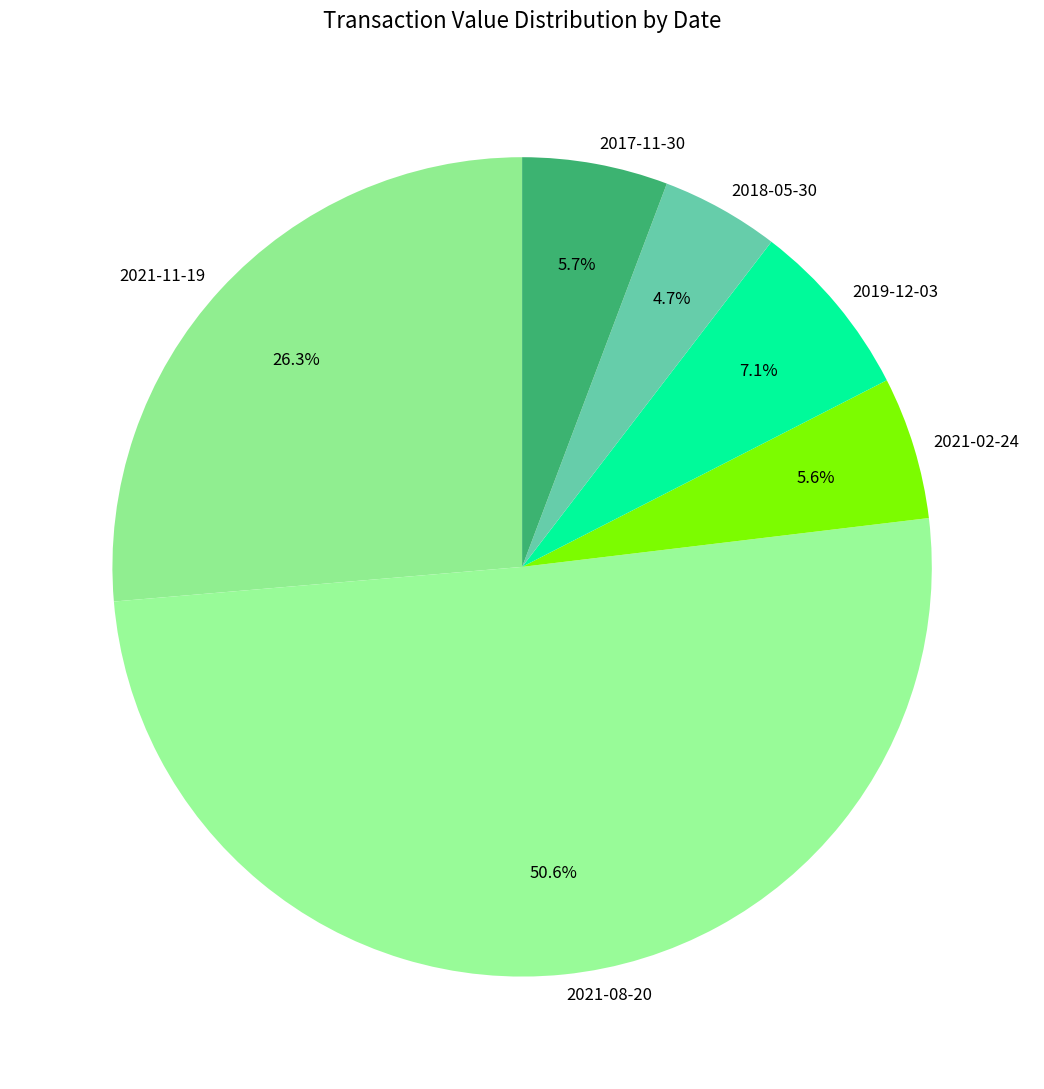

Approximately how many times larger is the value at 2021-02-24 compared to 2019-12-03?

0.8